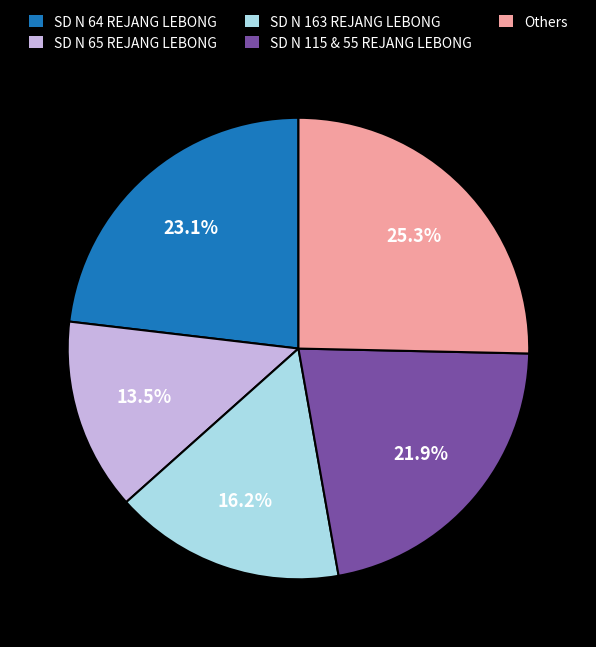

Rank the categories by value from lowest to highest.

SD N 65 REJANG LEBONG, SD N 163 REJANG LEBONG, SD N 115 & 55 REJANG LEBONG, SD N 64 REJANG LEBONG, Others